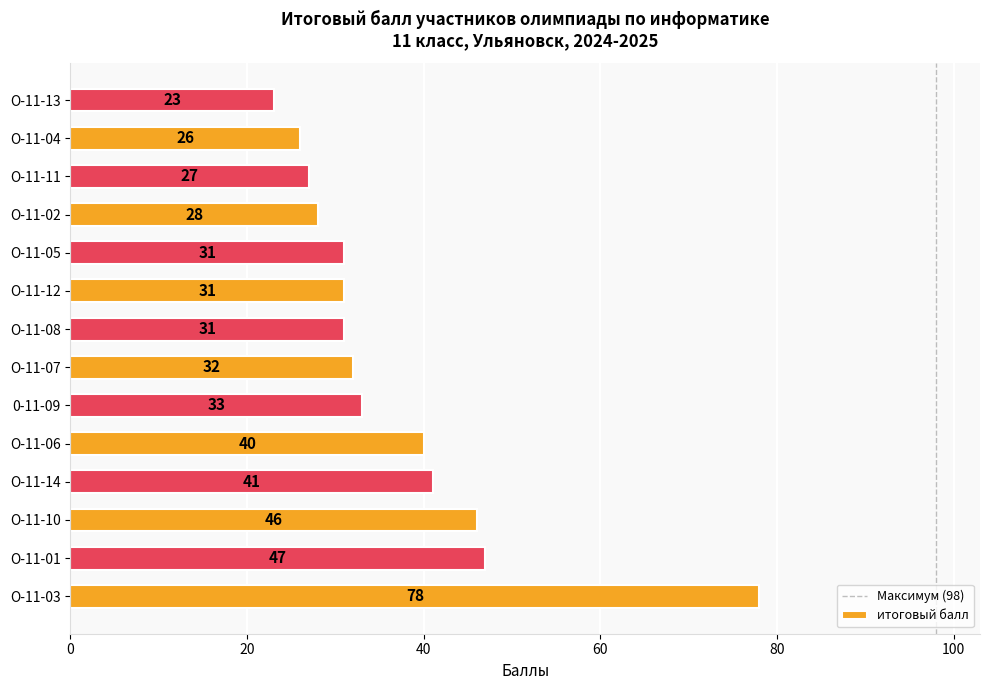

What is the sum of the values at О-11-03 and О-11-10?

124